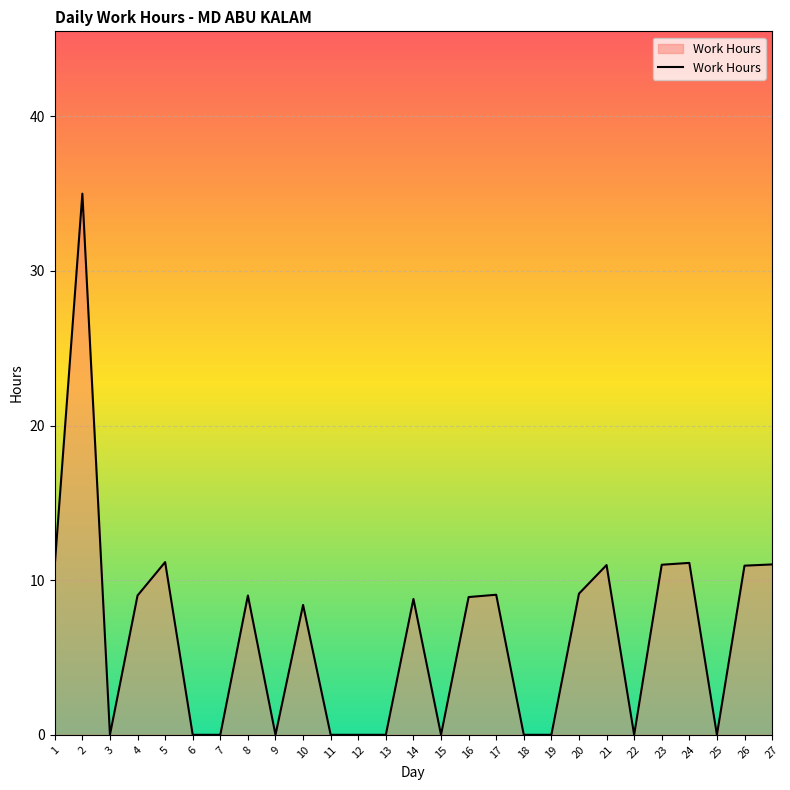

The chart shows a value of -11.9 at 22. True or false?

False